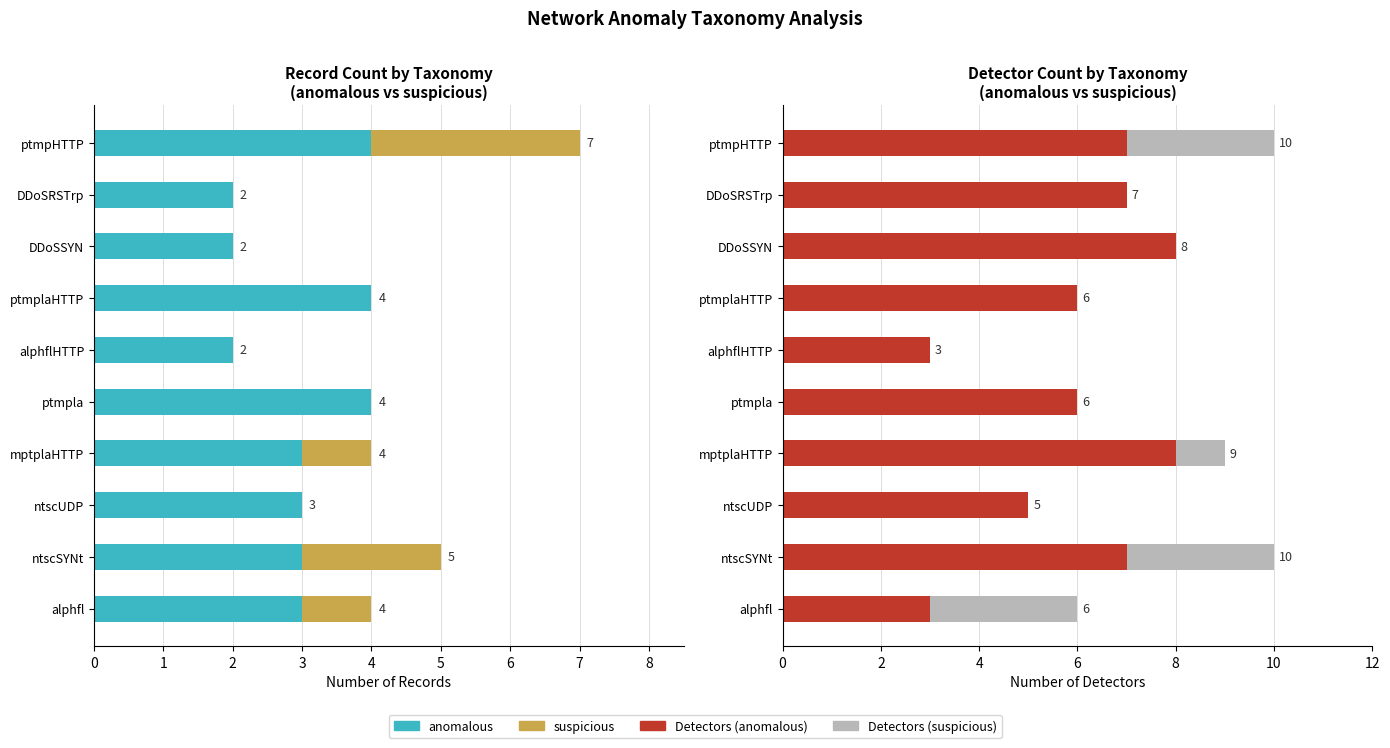

Which series has the largest range (max minus min)?

Detectors (anomalous)